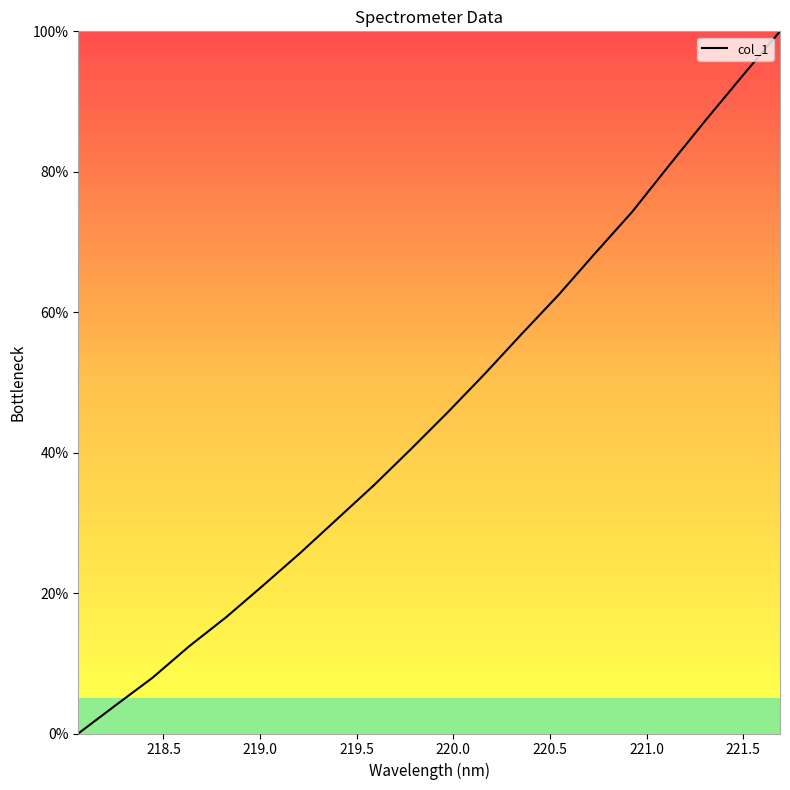

What is the greatest value displayed?

100.0